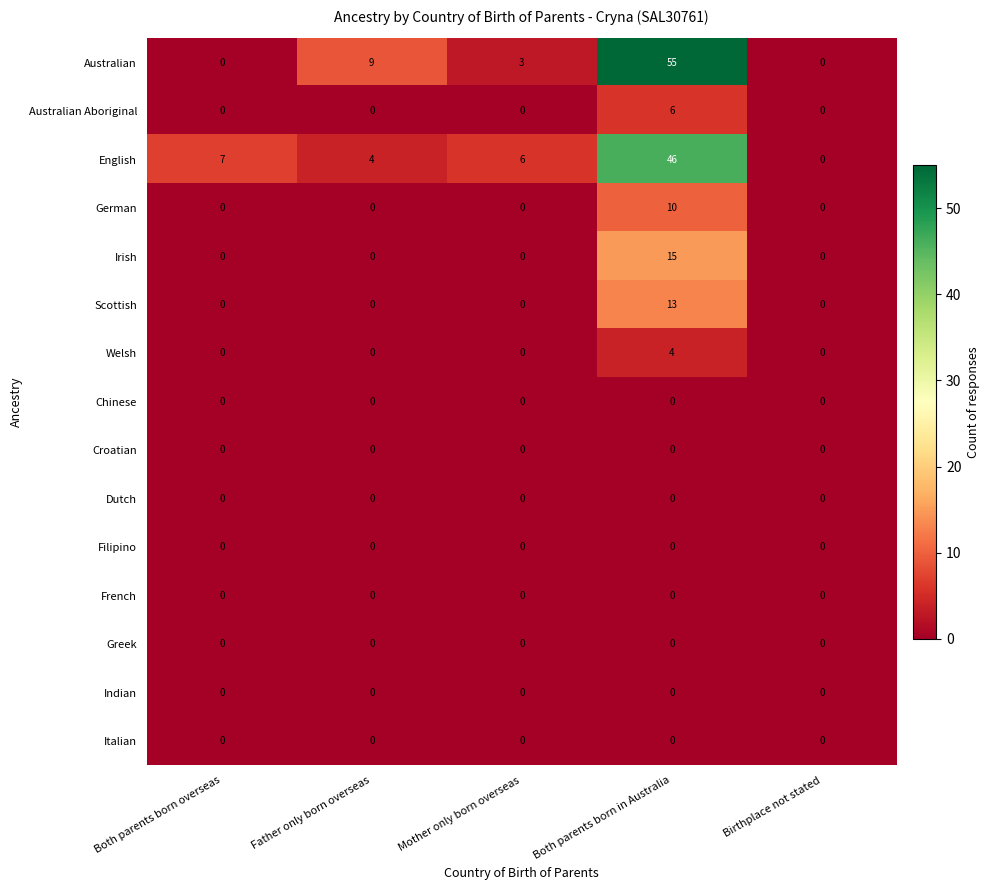

Which series has the widest spread of values?

Australian